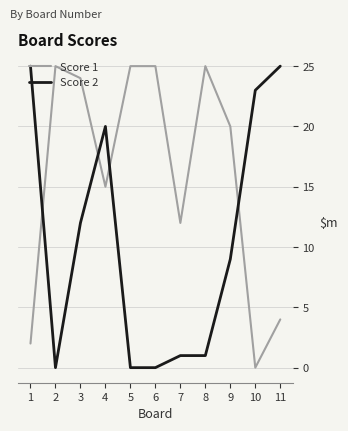

What is the difference between the second highest and minimum values in the Score 1 series?

25